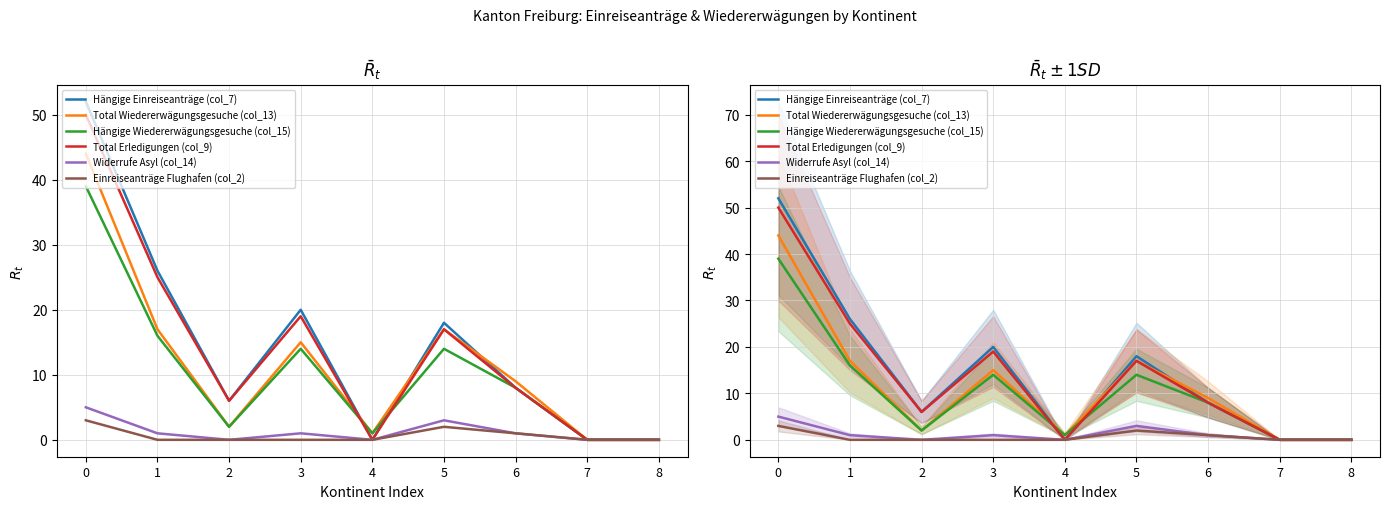

Does the chart have visible grid lines?

Yes